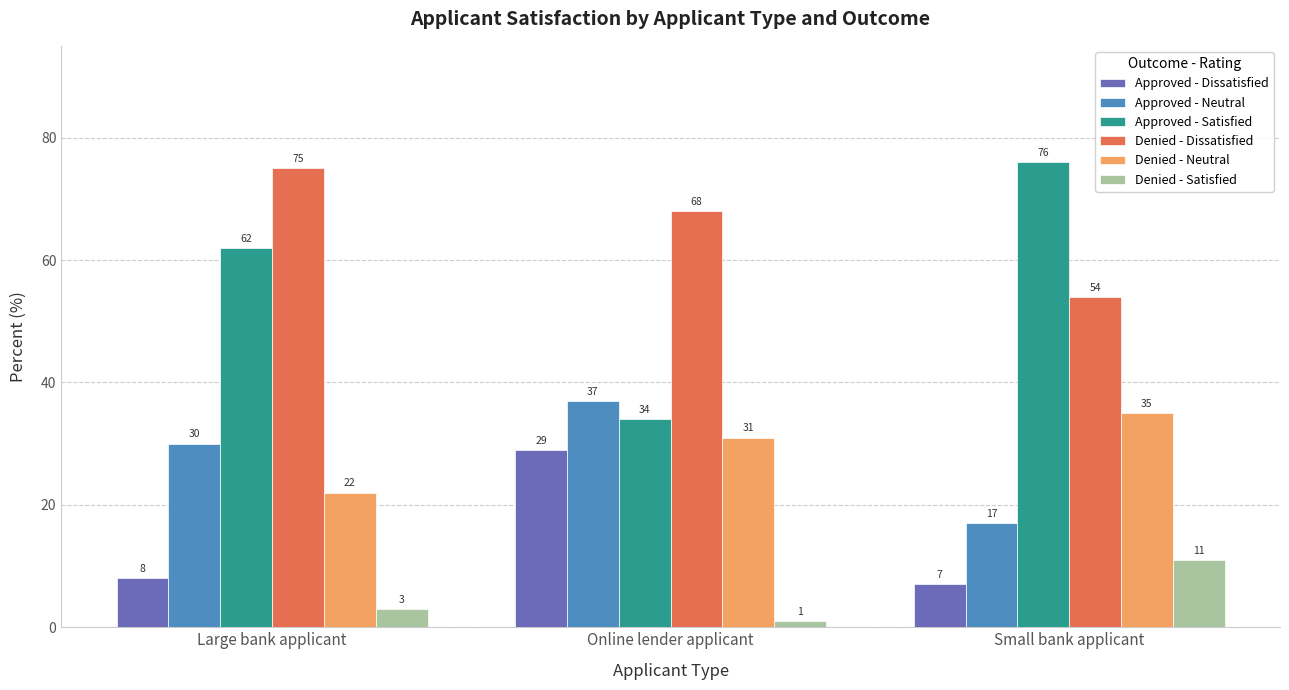

The Approved - Satisfied series shows 76 at Small bank applicant. True or false?

True